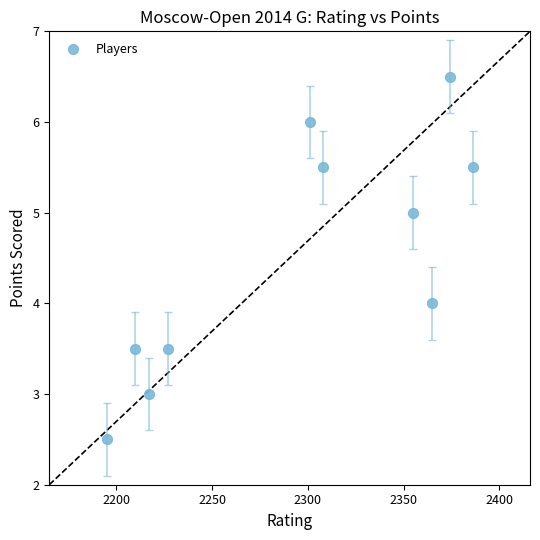

What is the average X value?

2293.8